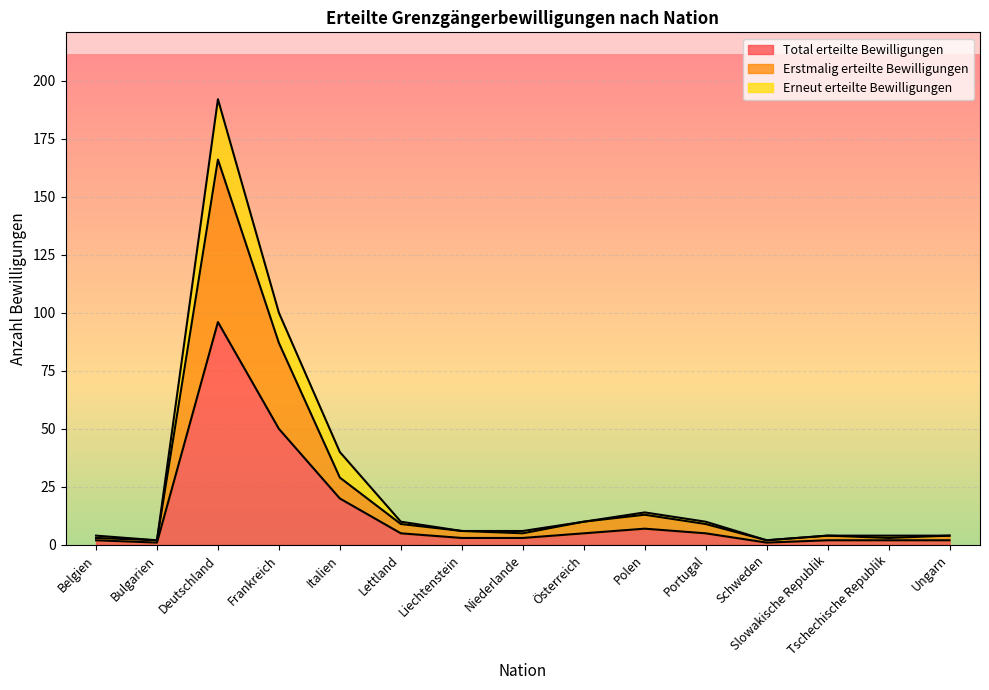

The Erstmalig erteilte Bewilligungen series shows 2 at Bulgarien. True or false?

True